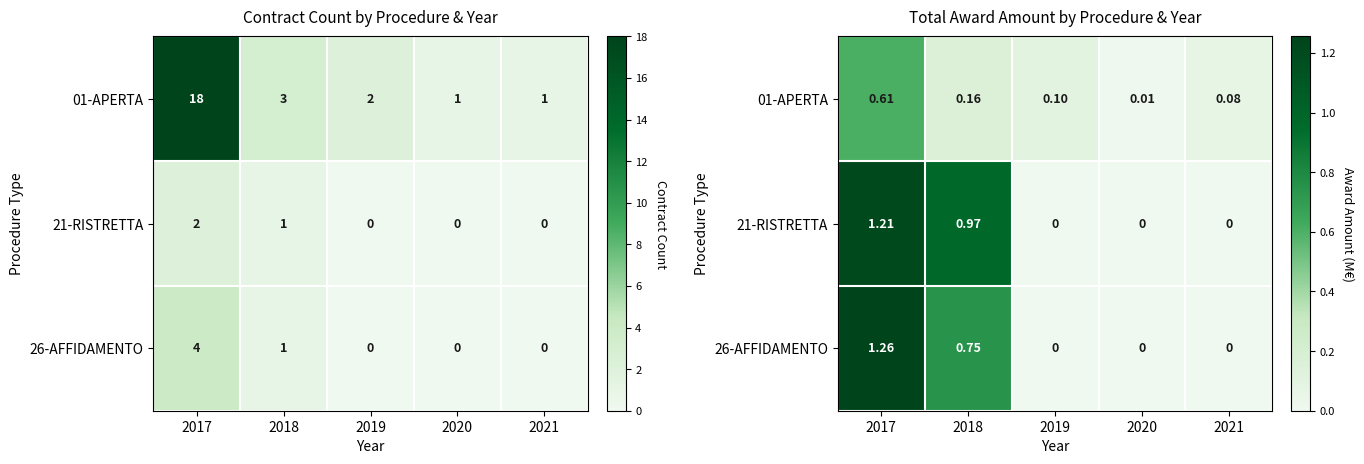

Rank the series at 2021 from highest to lowest value.

01-APERTA, 21-RISTRETTA, 26-AFFIDAMENTO